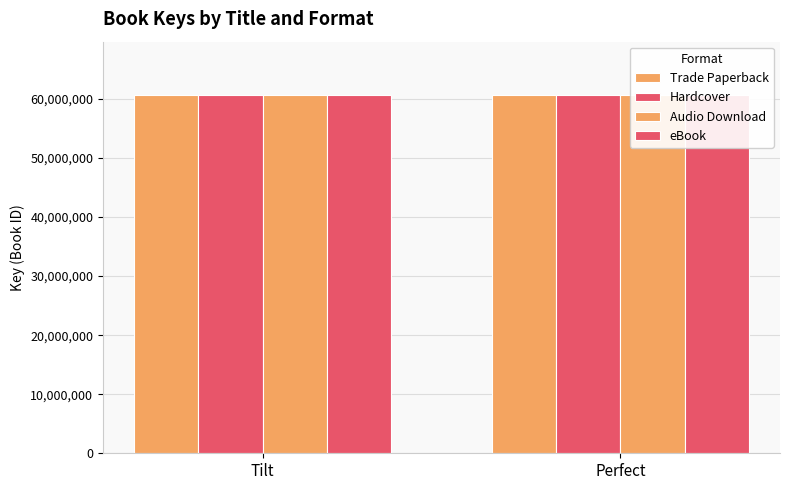

What are all the series names shown in the legend?

Trade Paperback, Hardcover, Audio Download, eBook